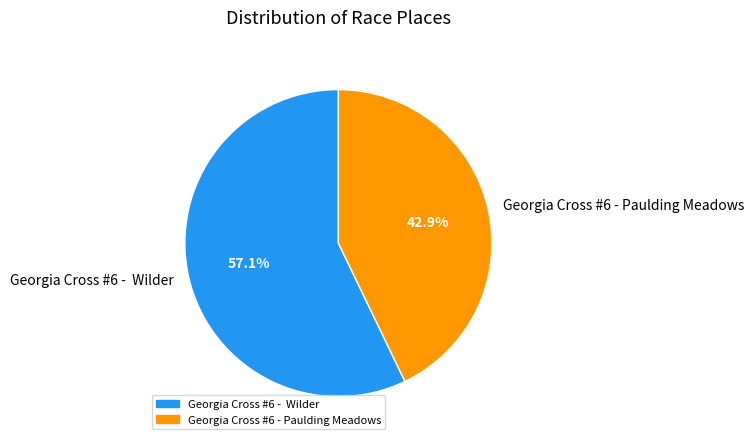

Which slice is the smallest?

Georgia Cross #6 - Paulding Meadows